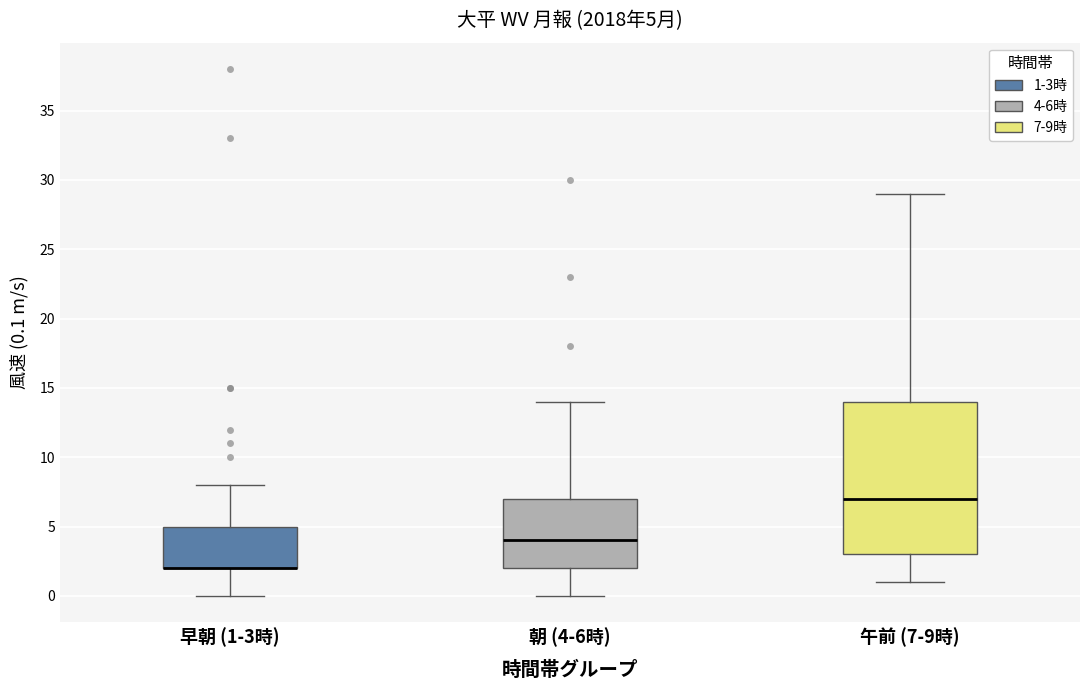

Comparing the boxes themselves (not the whiskers), which one is the tallest?

午前 (7-9時)